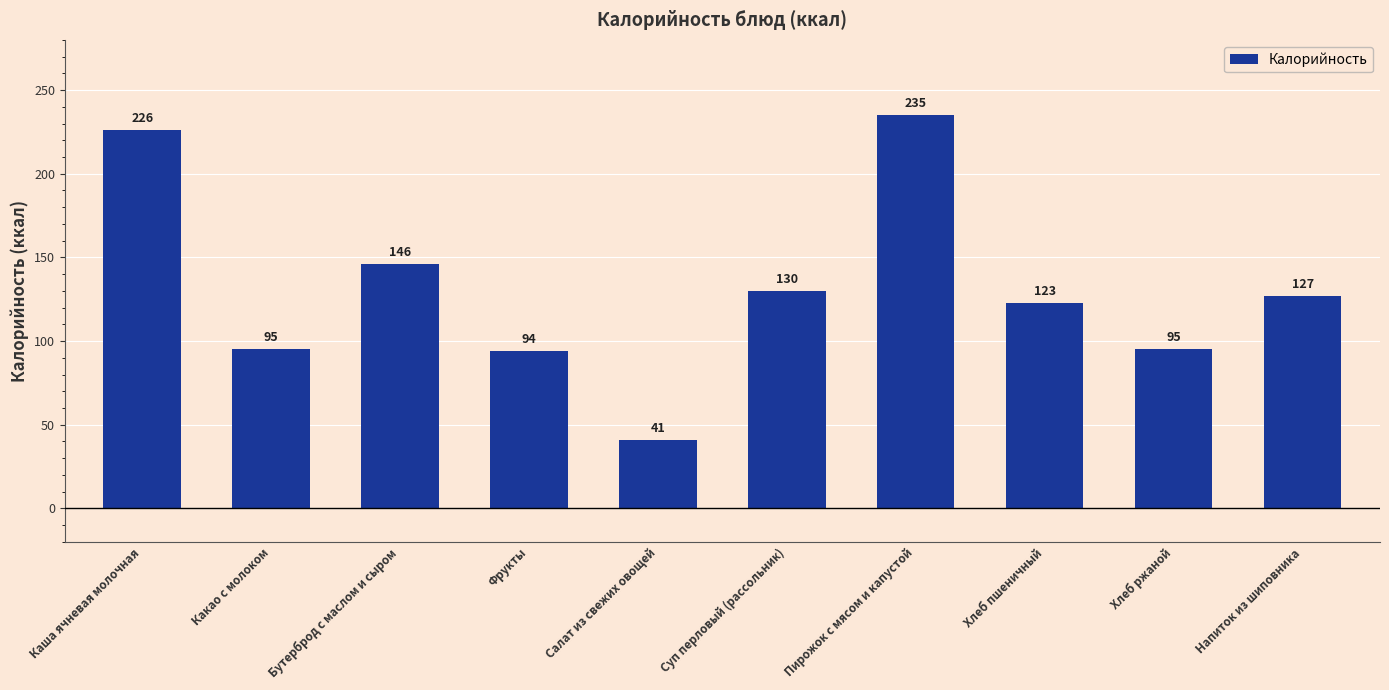

Approximately how many times larger is the value at Хлеб ржаной compared to Напиток из шиповника?

0.7